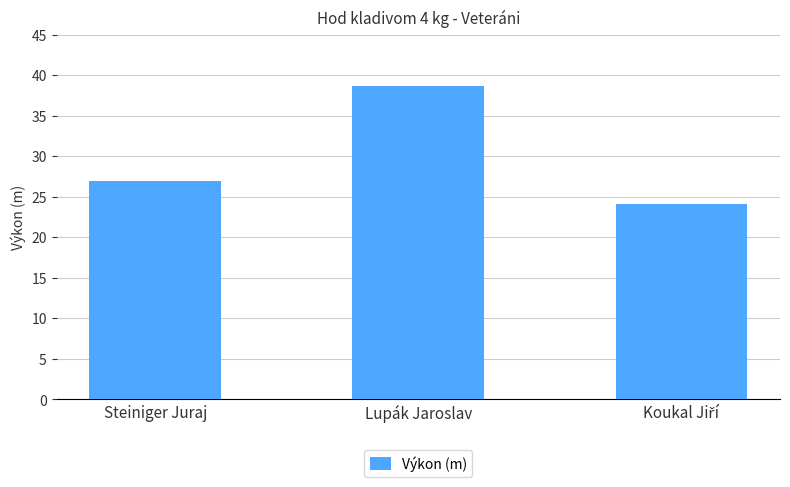

At which label is the value closest to 31?

Steiniger Juraj